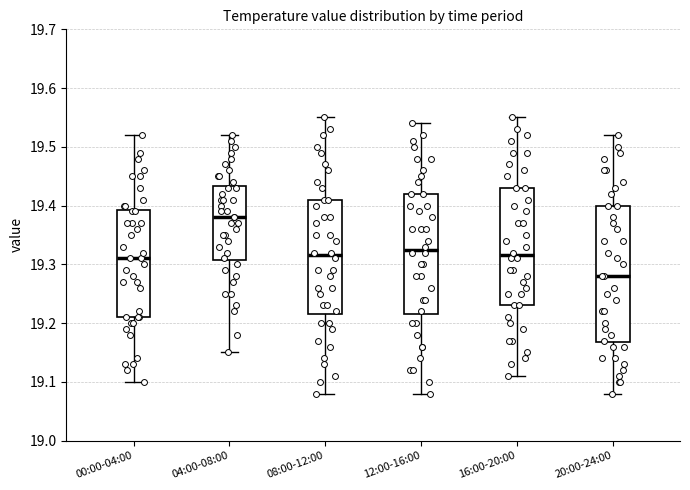

Reading left to right, transcribe this box plot: for each box, give where its median line is, the range the box spans, and where its two whiskers end, as read against the y-axis. The values are not printed on the chart, so give them approximately, as read against the axis.

00:00-04:00: median 19.31, box 19.21 to 19.39, whiskers 19.10 to 19.52
04:00-08:00: median 19.38, box 19.31 to 19.43, whiskers 19.15 to 19.52
08:00-12:00: median 19.32, box 19.22 to 19.41, whiskers 19.08 to 19.55
12:00-16:00: median 19.33, box 19.22 to 19.42, whiskers 19.08 to 19.54
16:00-20:00: median 19.32, box 19.23 to 19.43, whiskers 19.11 to 19.55
20:00-24:00: median 19.28, box 19.17 to 19.40, whiskers 19.08 to 19.52